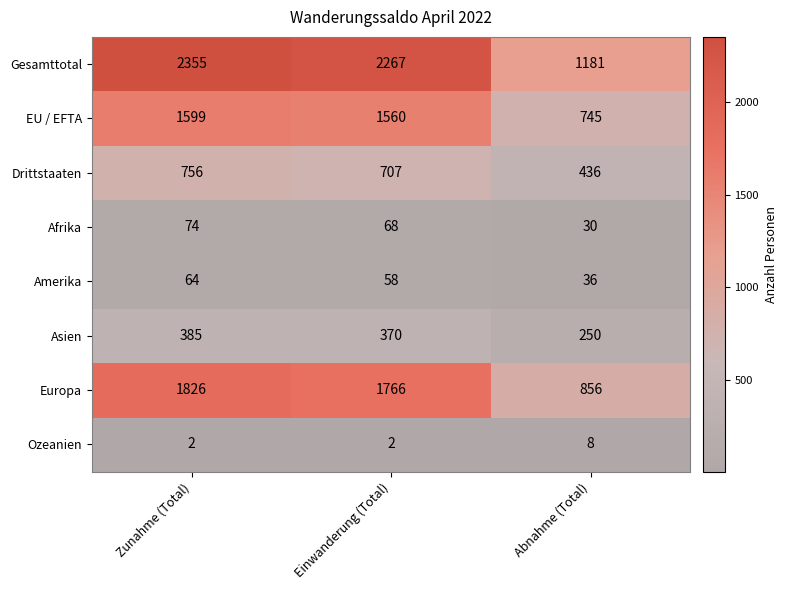

Is it true that Europa equals 567 at Zunahme (Total)?

False